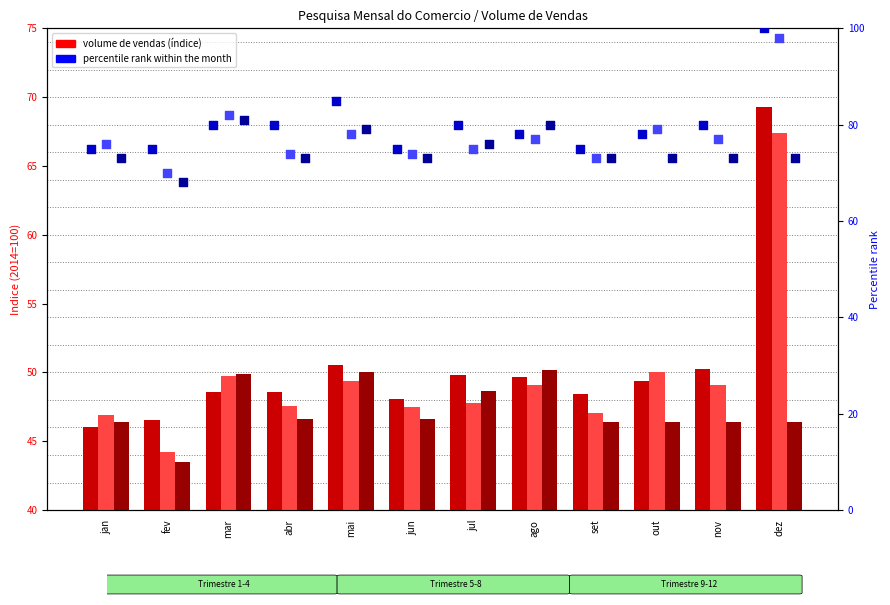

Is the value of Comércio Varejista 2002 at dez greater than the value of Comércio Varejista 2001 at mar?

No